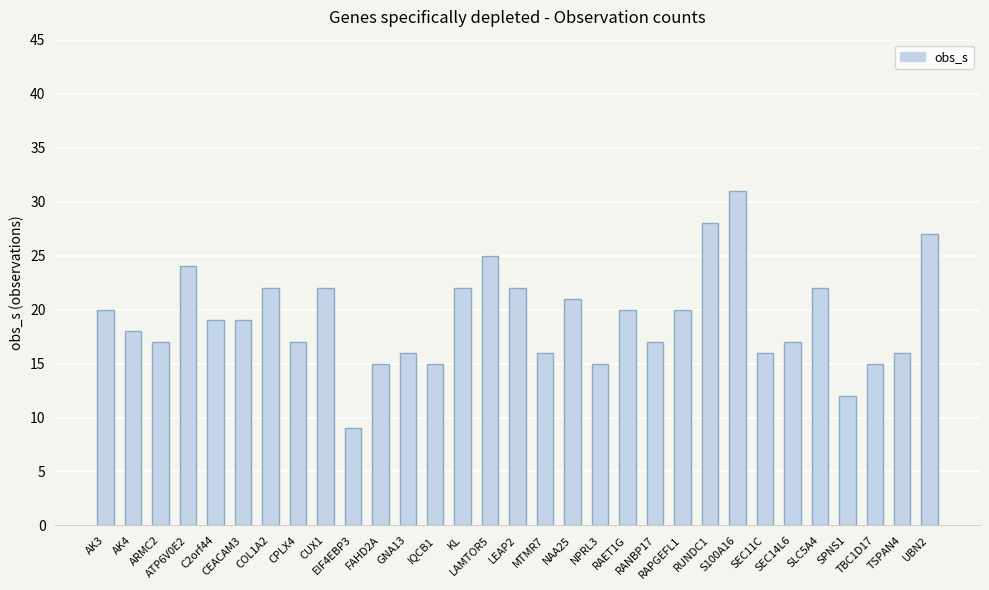

Reading right to left, what are all the values shown in this chart?

27	16	15	12	22	17	16	31	28	20	17	20	15	21	16	22	25	22	15	16	15	9	22	17	22	19	19	24	17	18	20